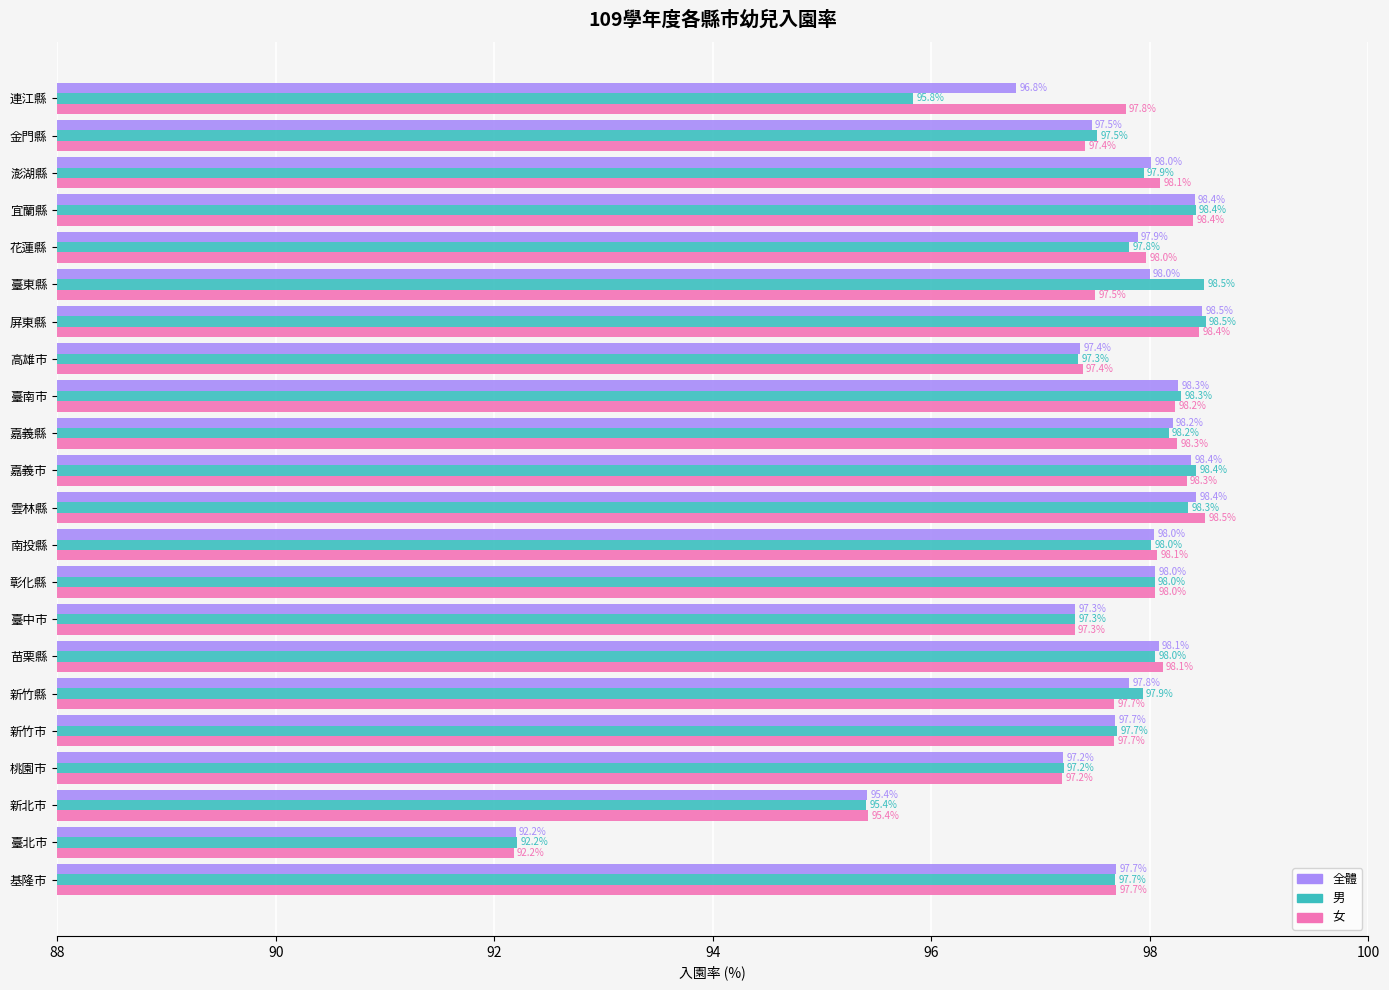

The 全體 series shows 175.8 at 宜蘭縣. True or false?

False